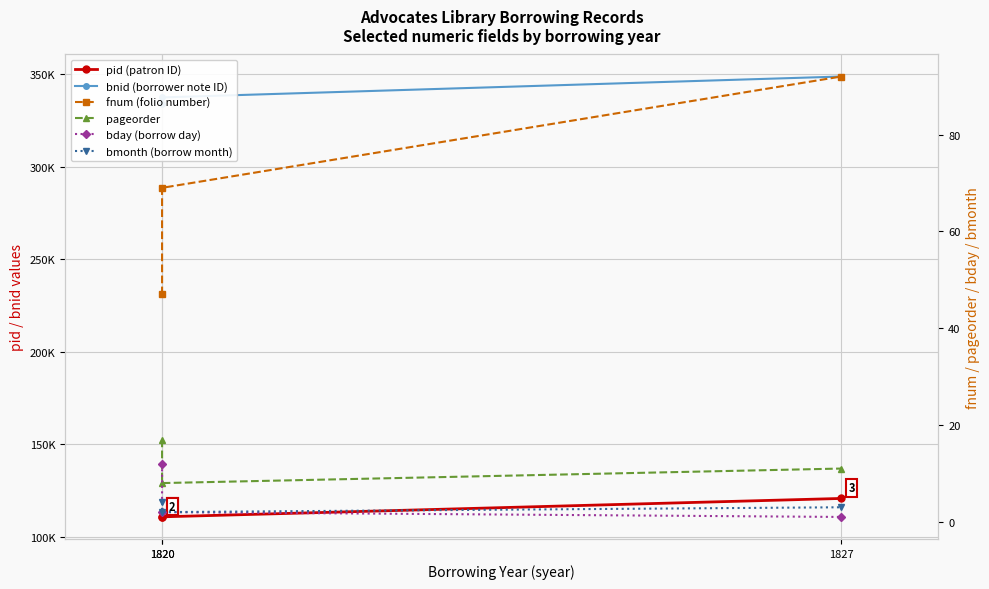

Reading left to right, list all the values displayed in this chart.

pid (patron ID): 110576	110642	120589
bnid (borrower note ID): 333697	337523	348833
fnum (folio number): 47	69	92
pageorder: 17	8	11
bday (borrow day): 12	2	1
bmonth (borrow month): 4	2	3